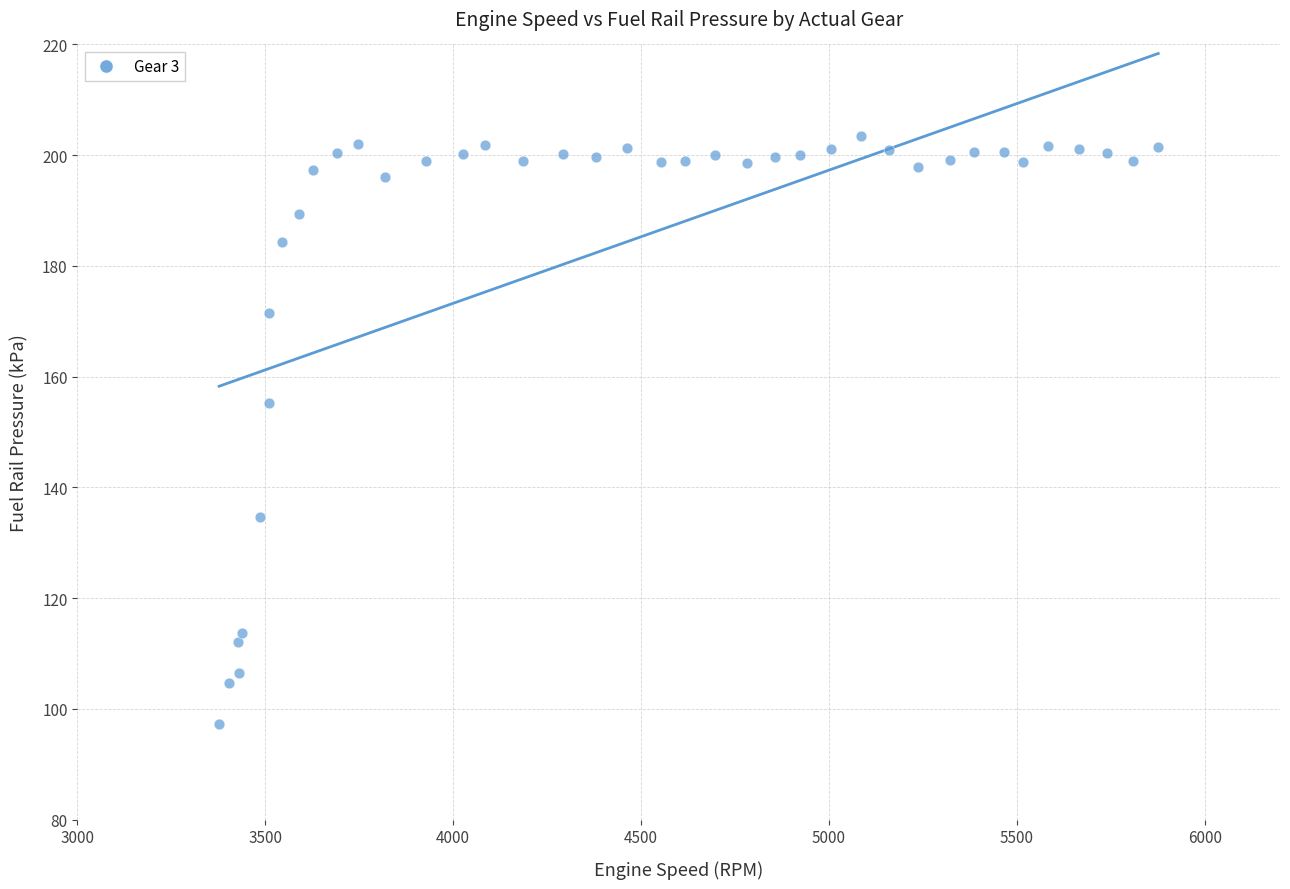

What Y value in the scatter plot is closest to 150?

155.3